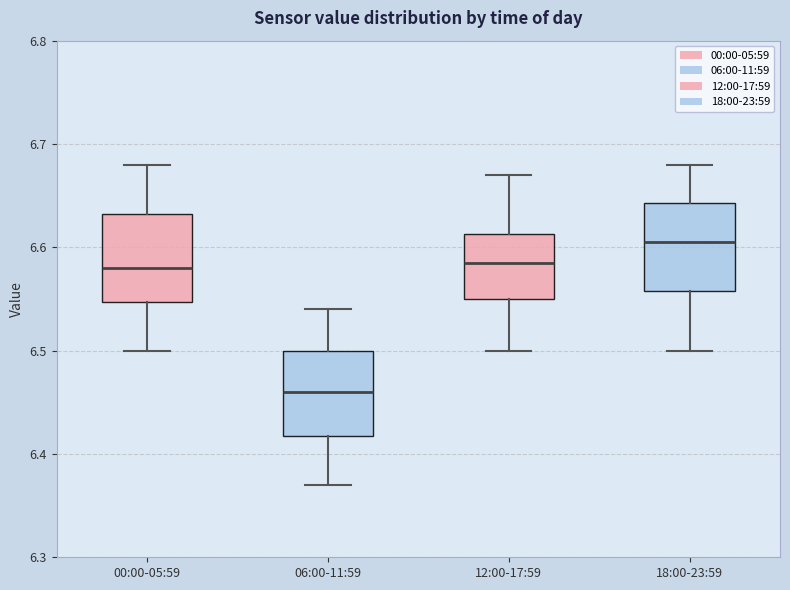

Reading left to right, transcribe this box plot: for each box, give where its median line is, the range the box spans, and where its two whiskers end, as read against the y-axis. The values are not printed on the chart, so give them approximately, as read against the axis.

00:00-05:59: median 6.58, box 6.55 to 6.63, whiskers 6.50 to 6.68
06:00-11:59: median 6.46, box 6.42 to 6.50, whiskers 6.37 to 6.54
12:00-17:59: median 6.59, box 6.55 to 6.61, whiskers 6.50 to 6.67
18:00-23:59: median 6.61, box 6.56 to 6.64, whiskers 6.50 to 6.68